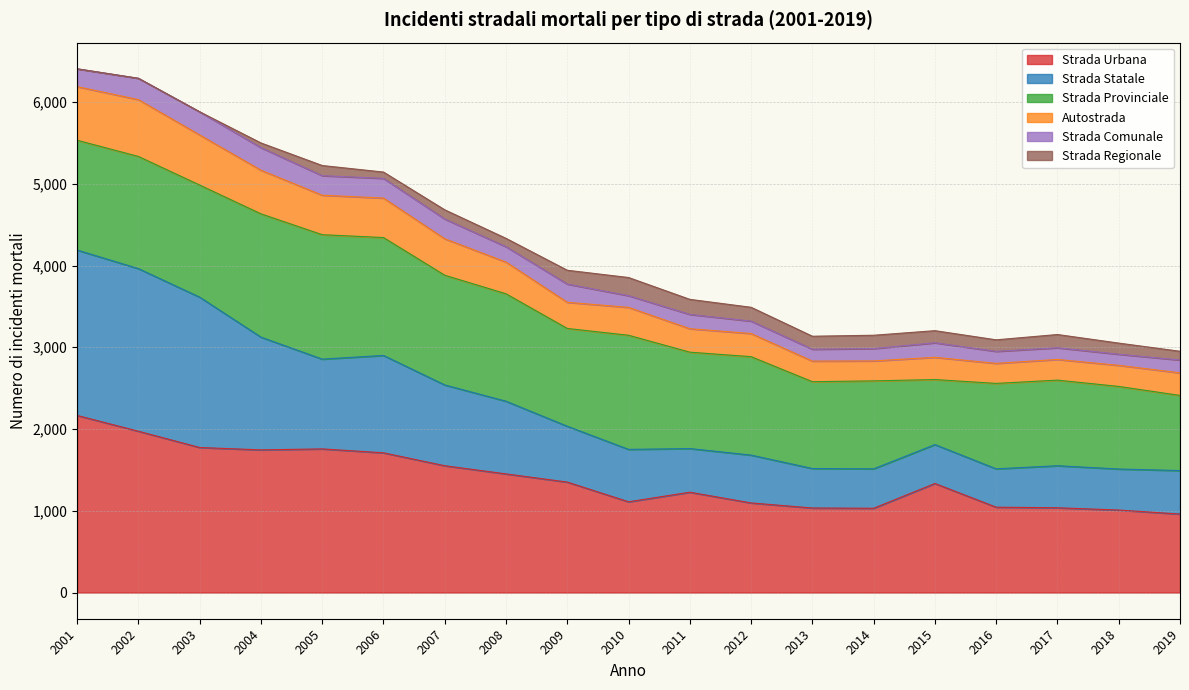

At which label does Strada Urbana reach its peak?

2001